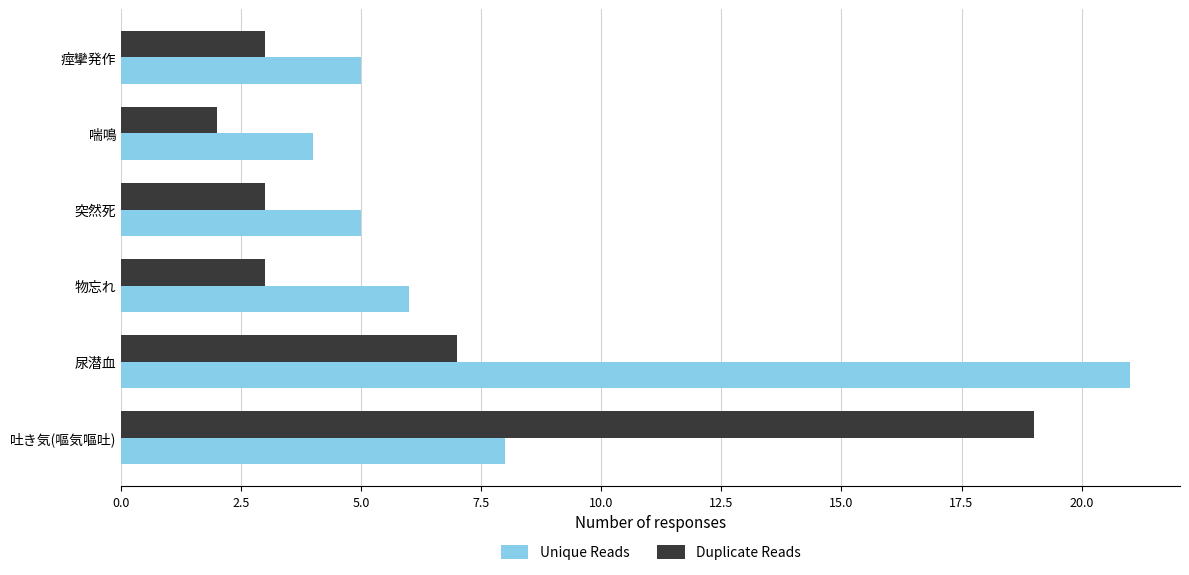

Is it true that Unique Reads equals 4 at 喘鳴?

True